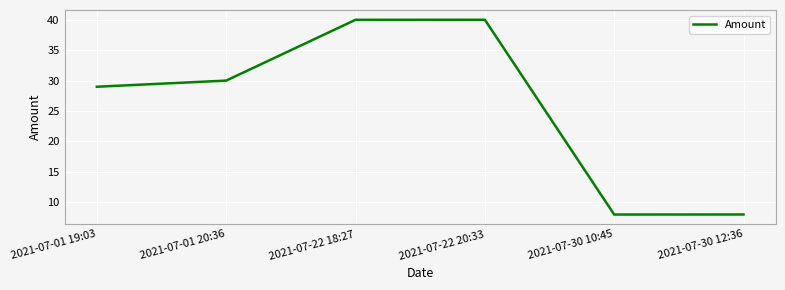

The value at 2021-07-22 18:27 is 40.0. True or false?

True